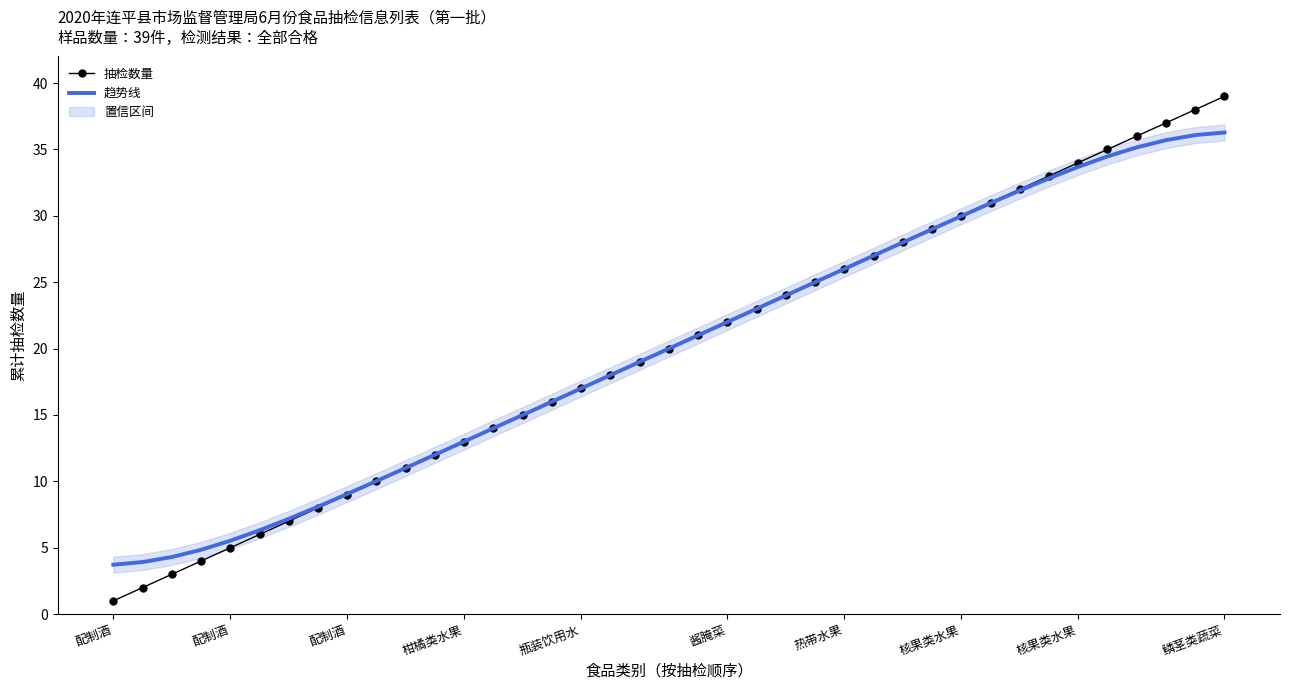

What is the difference between the maximum and minimum values in the 抽检数量 series?

38.0